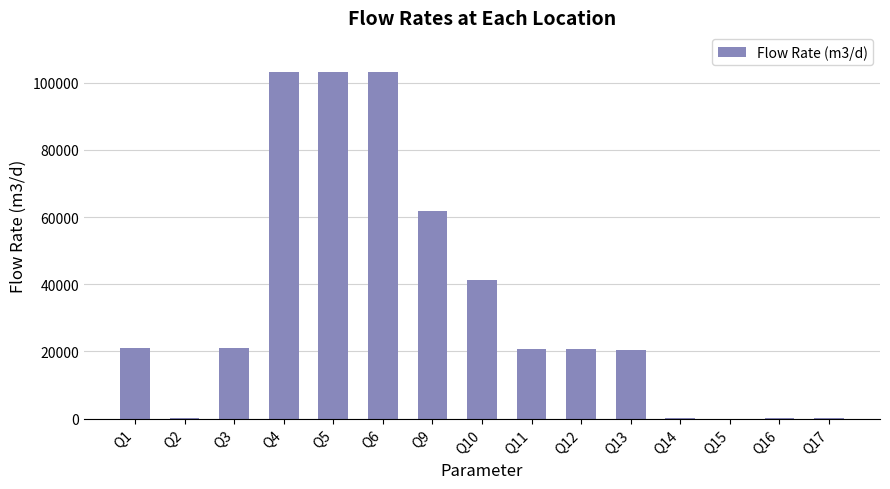

Is it true that the value at Q13 is 13457.0?

False